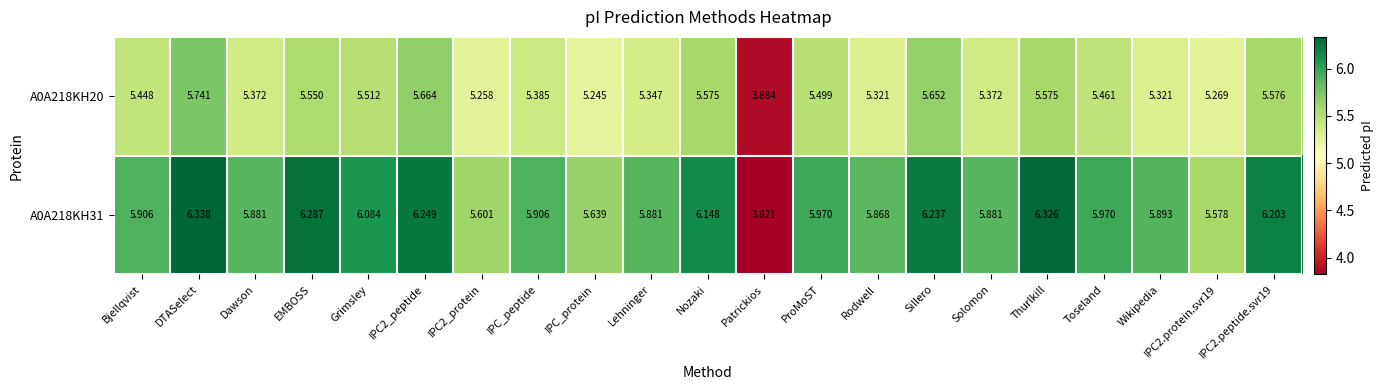

What is the spread (max minus min) of values at Grimsley?

0.6